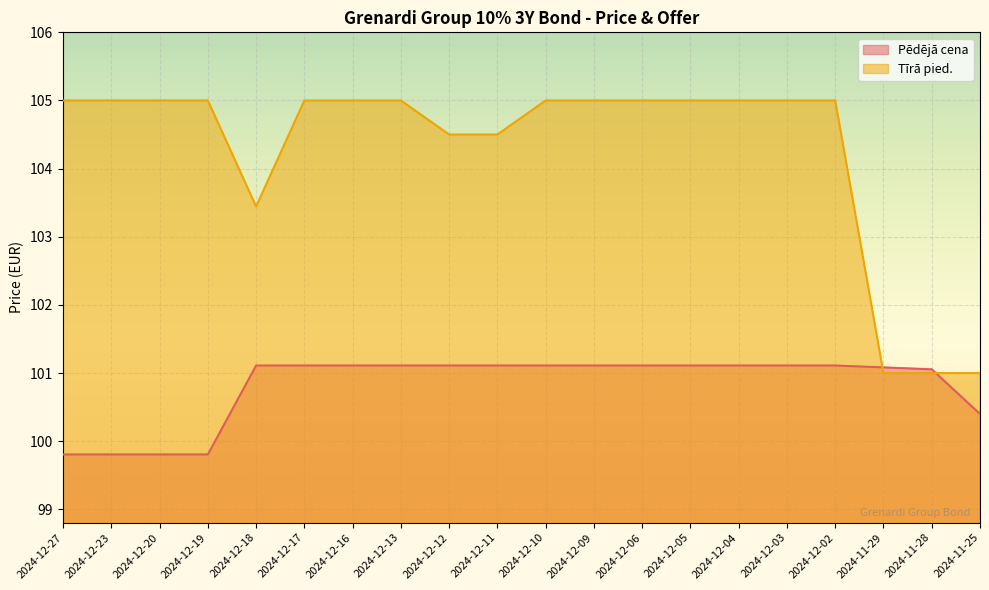

What are all the series names shown in the legend?

Pēdējā cena, Tīrā pied.